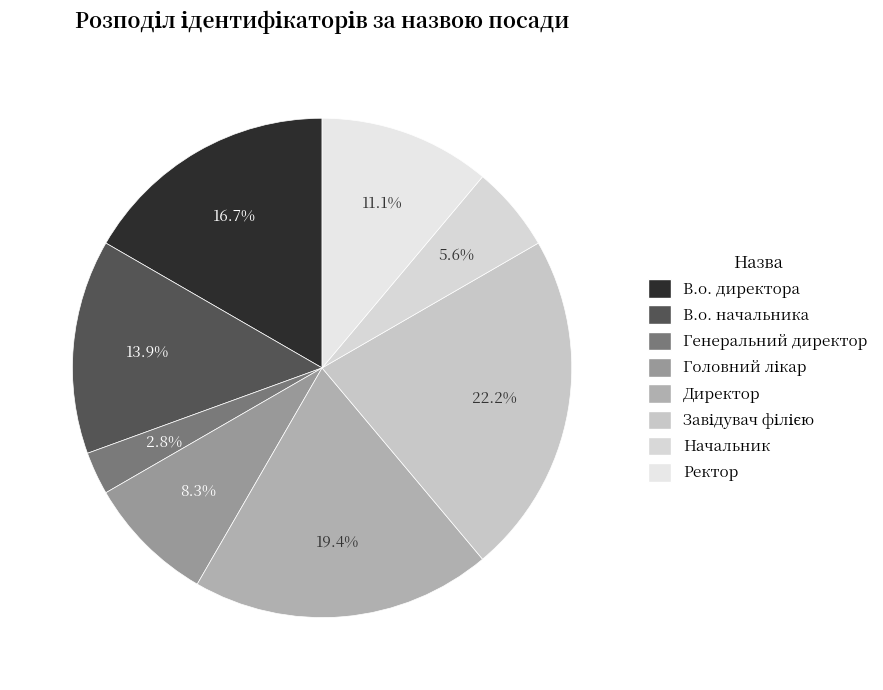

Combined, do В.о. начальника and Генеральний директор account for over 50%?

No